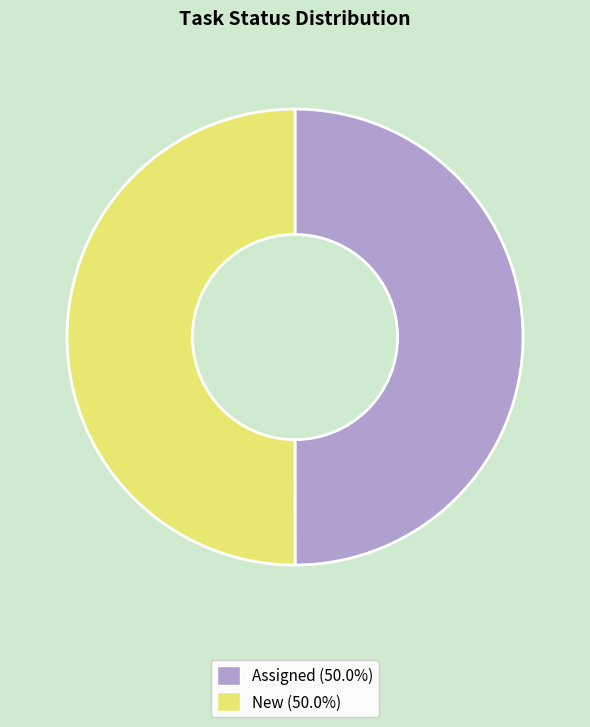

How many segments does this pie chart have?

2